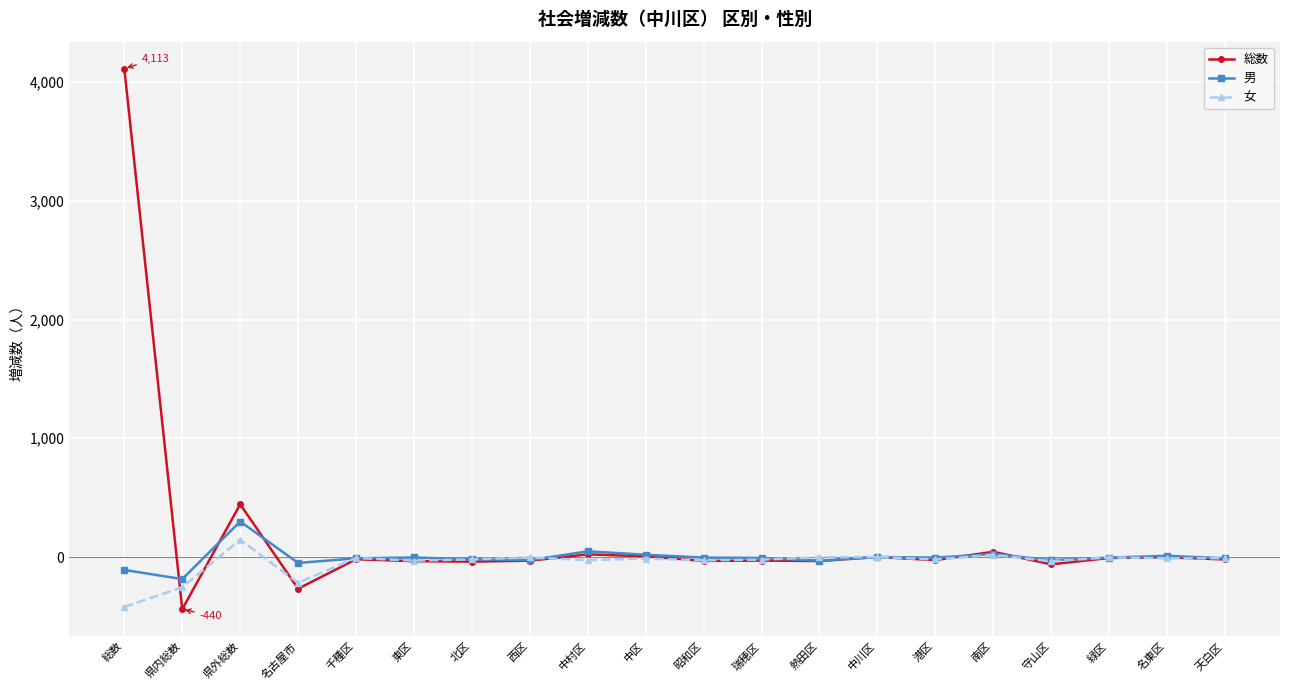

What position from the left is 県内総数?

2